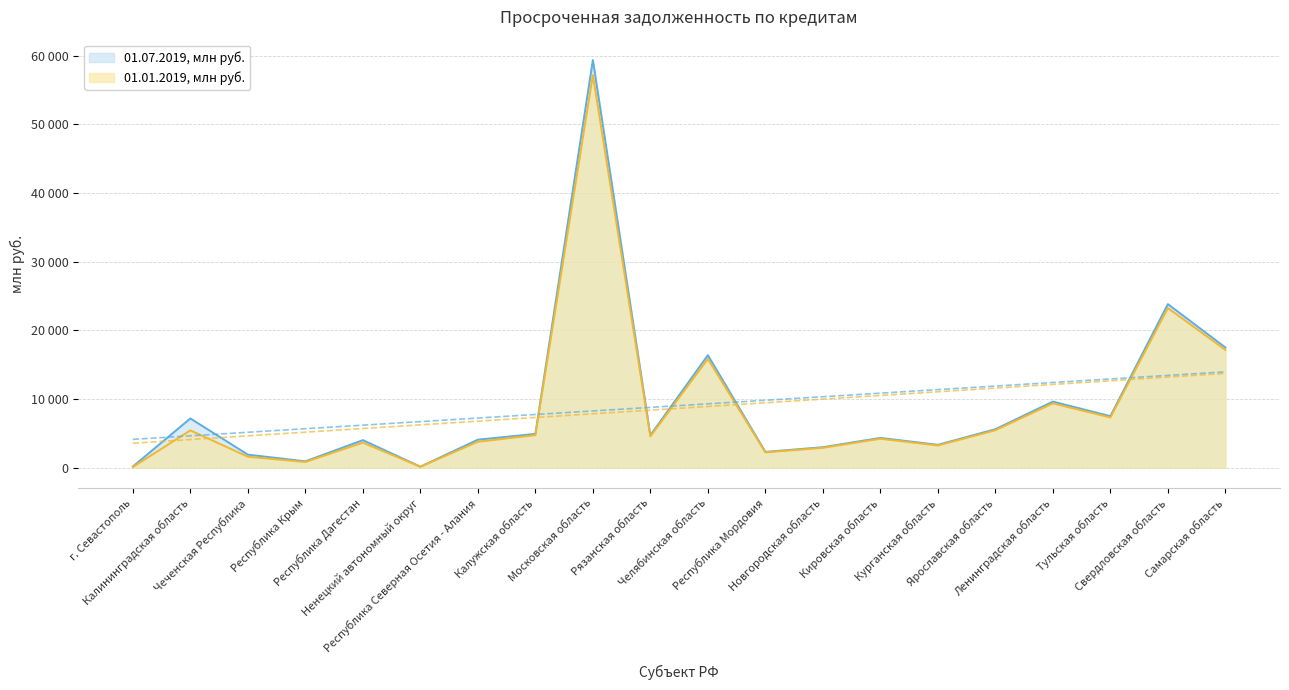

True or false: 01.01.2019, млн руб. and 01.07.2019, млн руб. cross at least once.

False